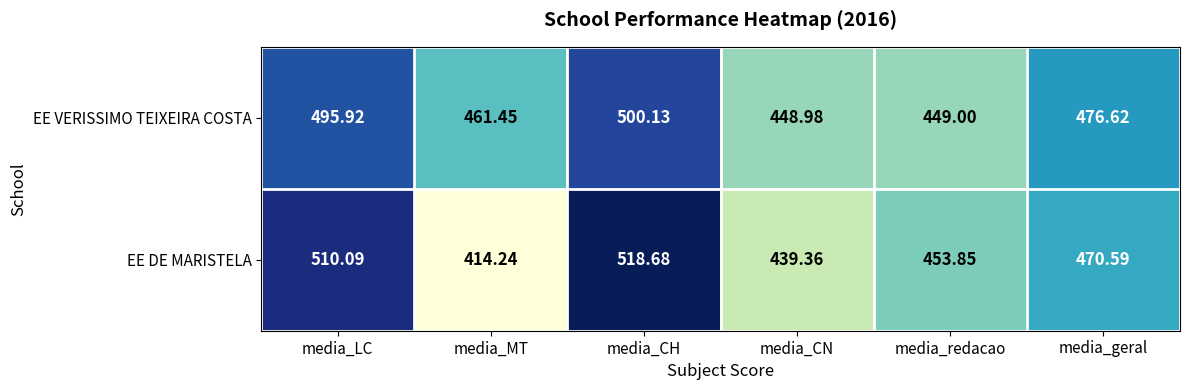

Where is EE VERISSIMO TEIXEIRA COSTA nearest to the value 474?

media_geral